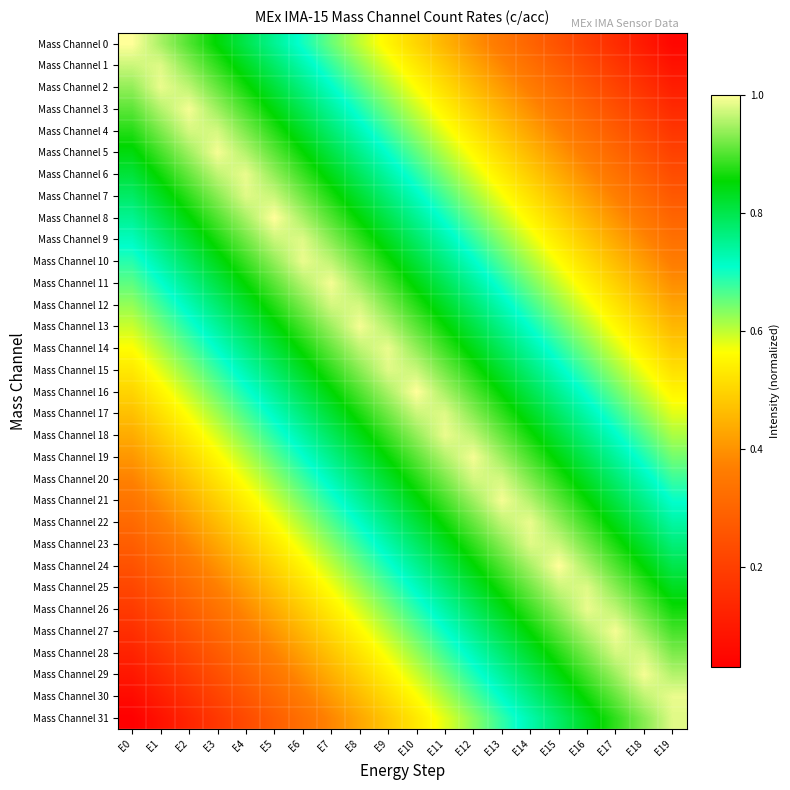

At which category is the sum across all series the highest?

E10